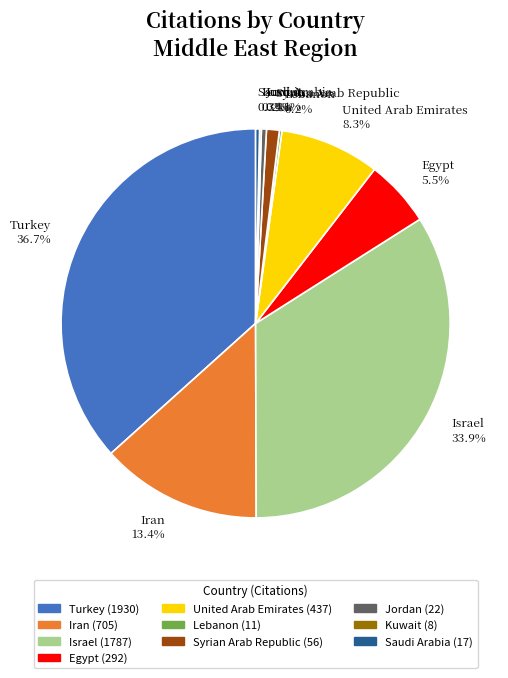

Which slice is the largest?

Turkey